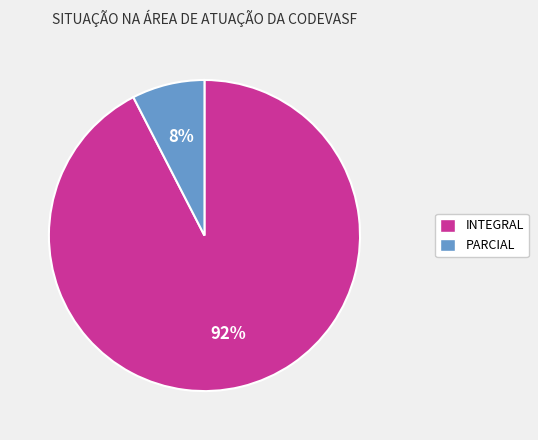

How many segments does this pie chart have?

2